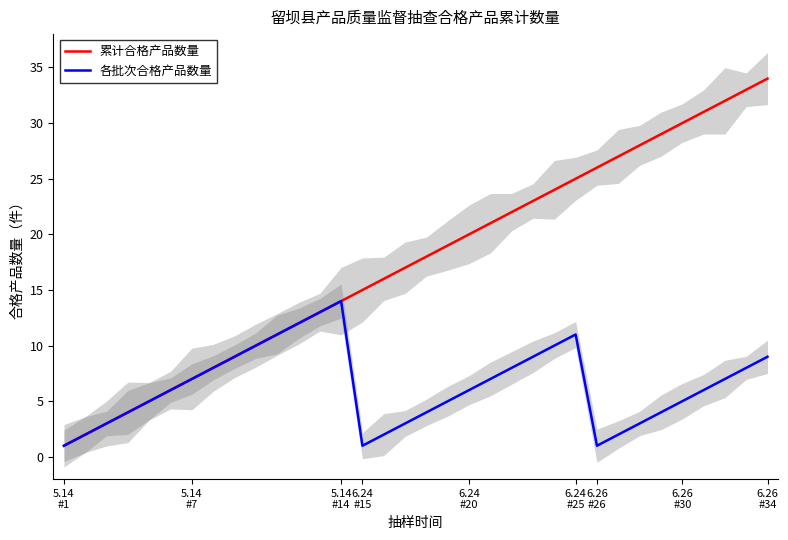

How many data points in 各批次合格产品数量 are above 6?

16